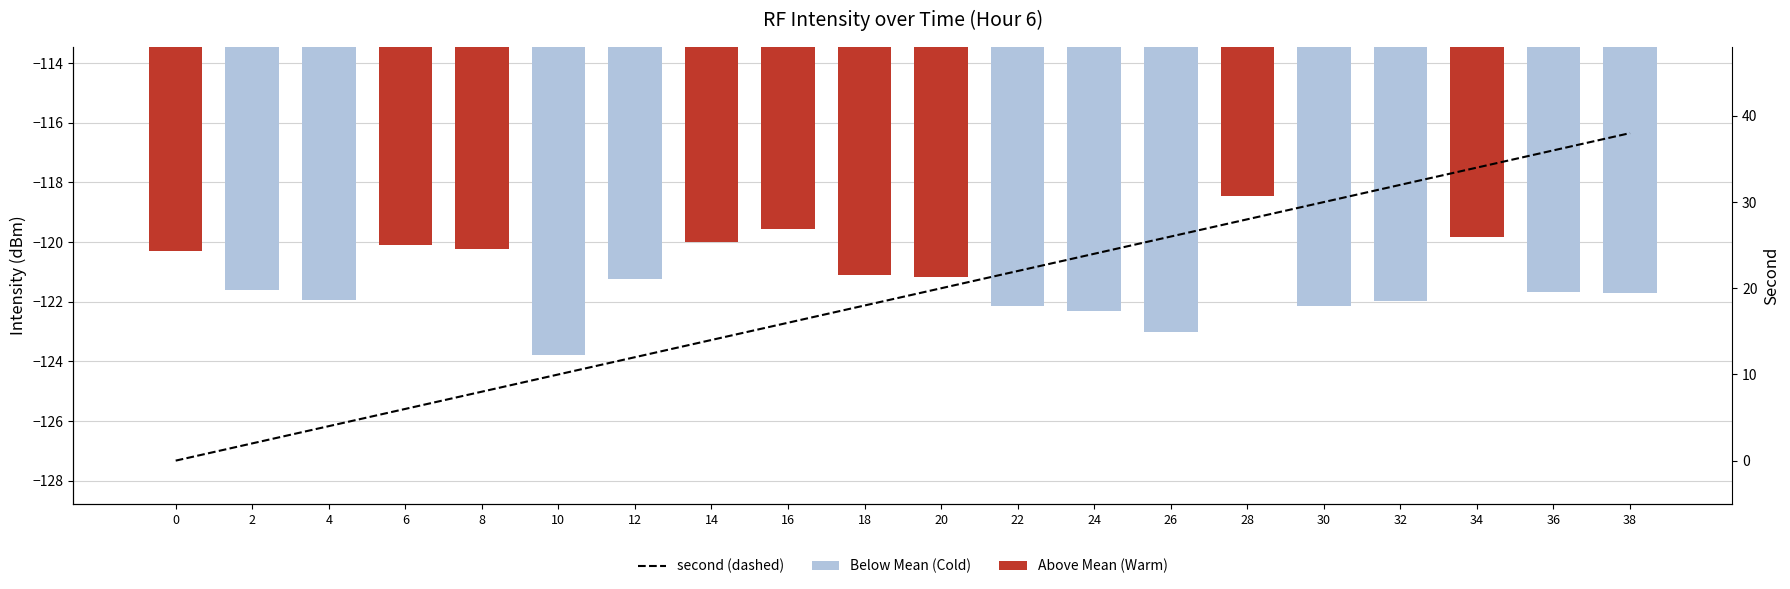

Does the chart contain any negative values?

Yes